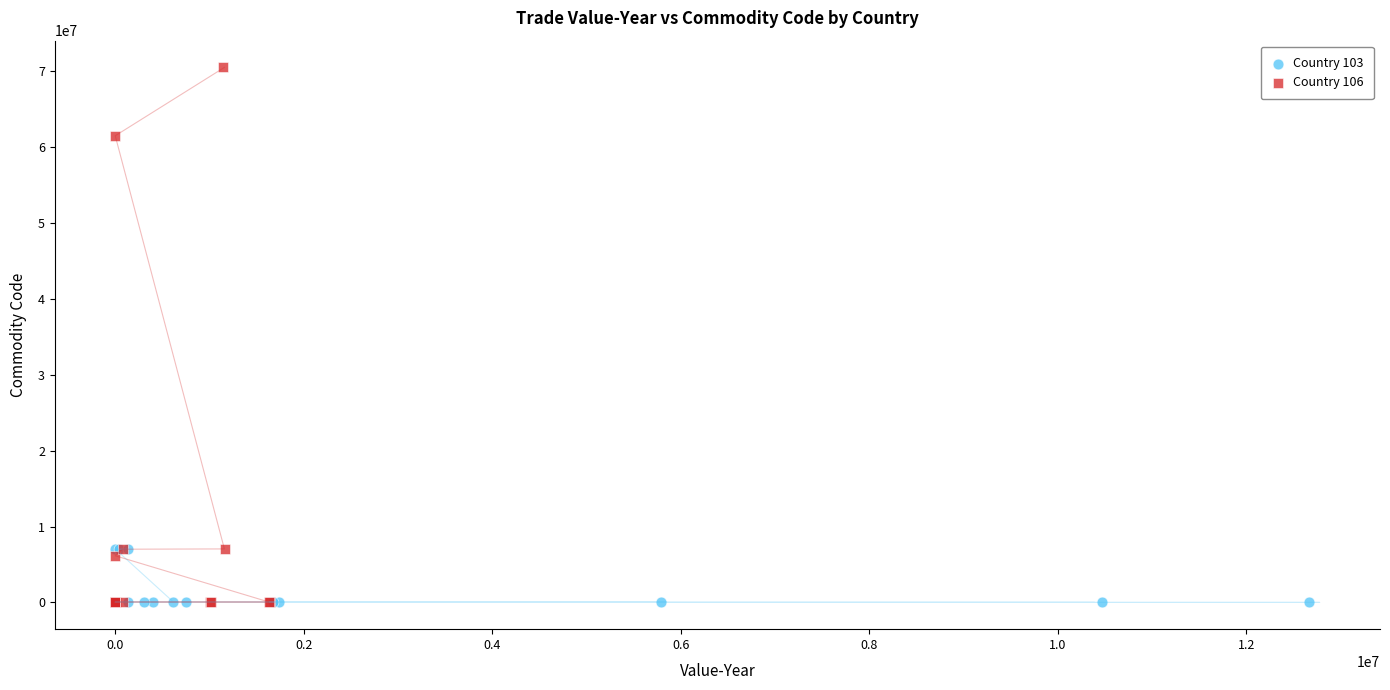

Which series reaches the maximum Y coordinate?

Country 106